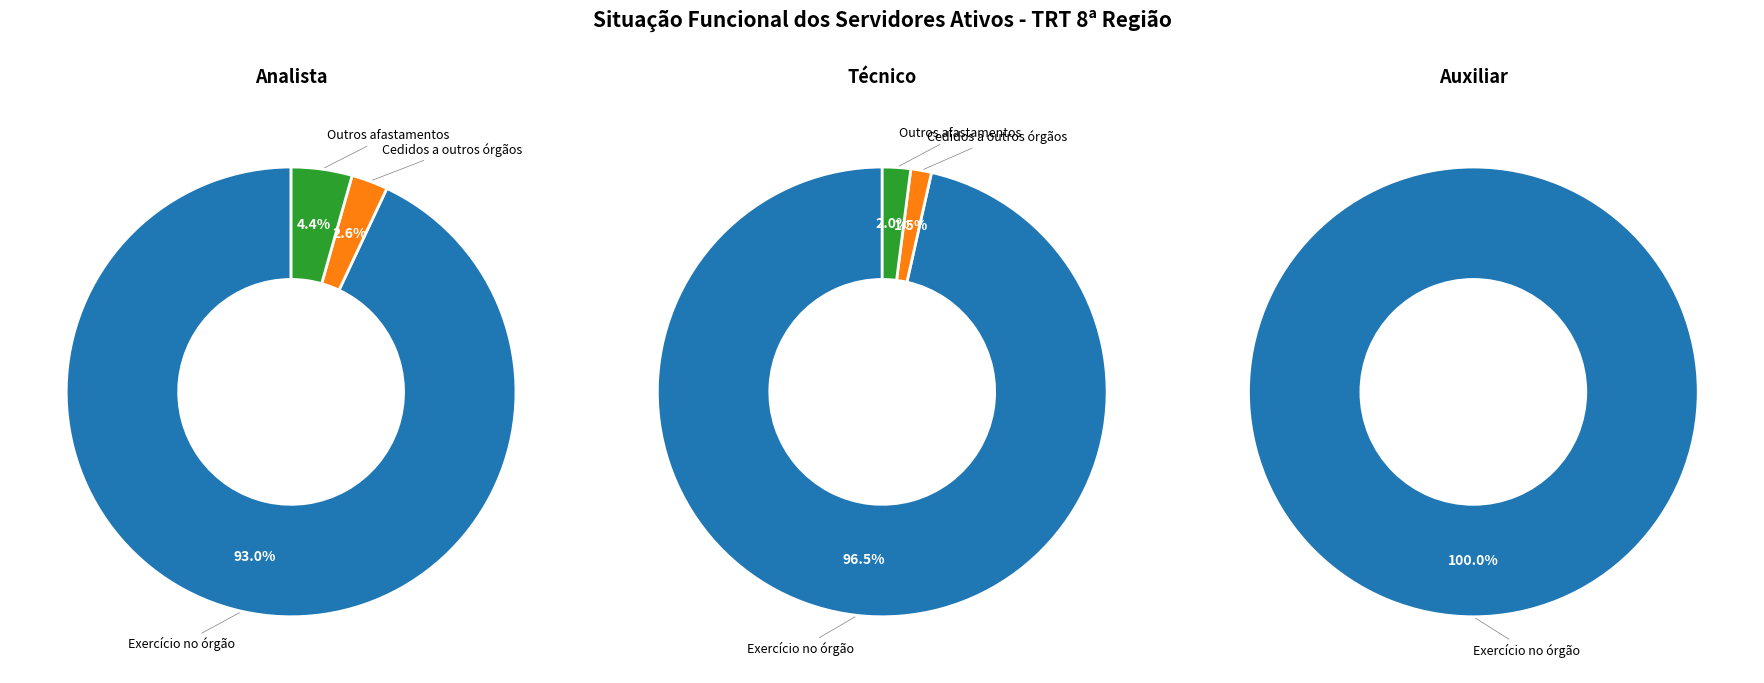

Rank the categories by Técnico value from lowest to highest.

Cedidos a outros órgãos, Outros afastamentos, Exercício no órgão